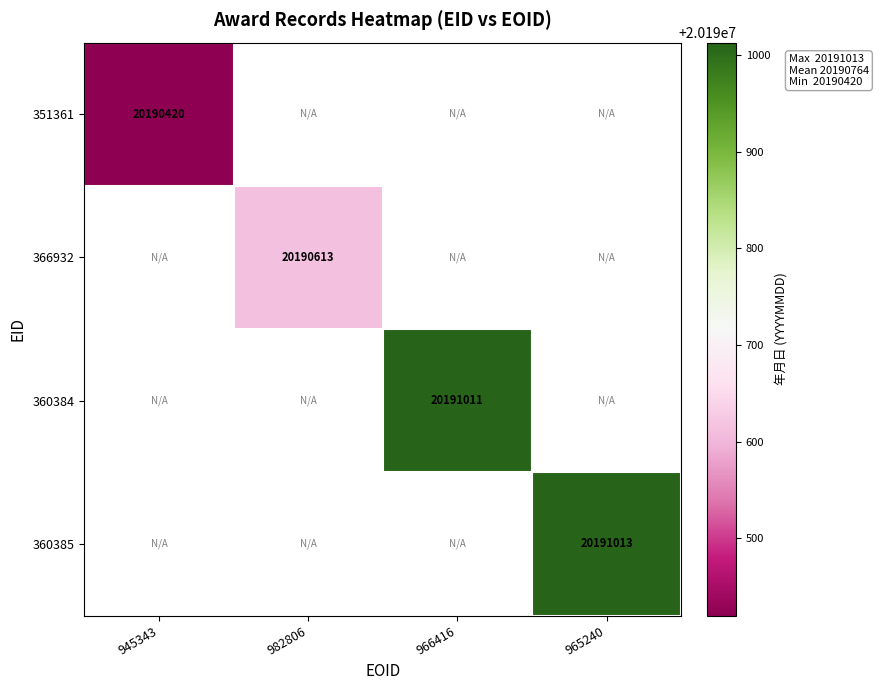

Is it true that 366932 equals 12057649 at 982806?

False